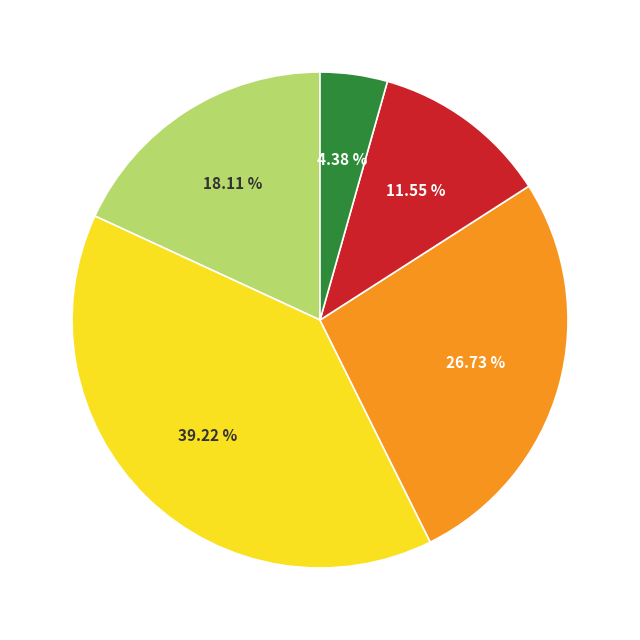

Is there any slice that represents more than half of the pie?

No